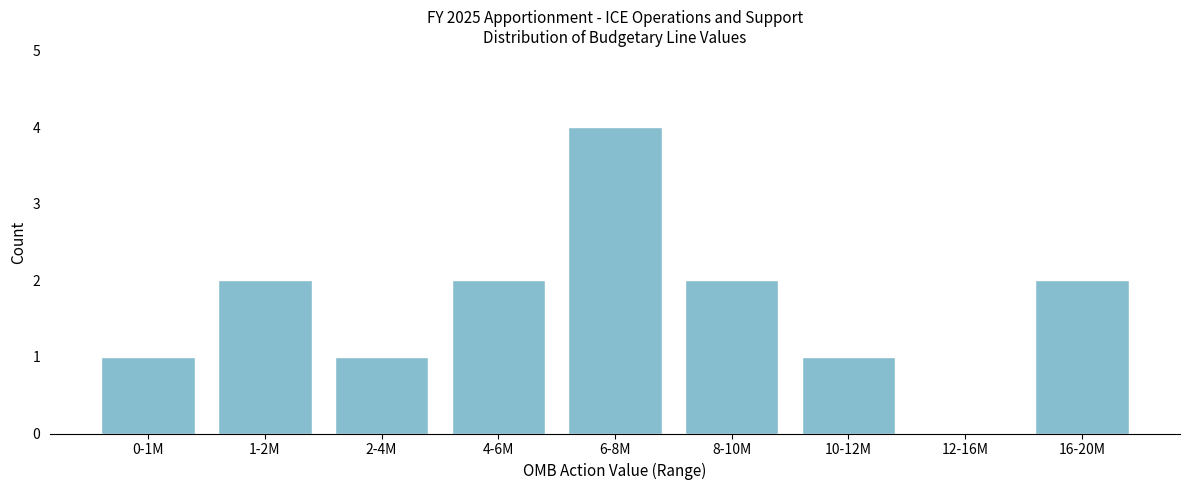

Reading right to left, what are all the values shown in this chart?

16-20M=2	12-16M=0	10-12M=1	8-10M=2	6-8M=4	4-6M=2	2-4M=1	1-2M=2	0-1M=1